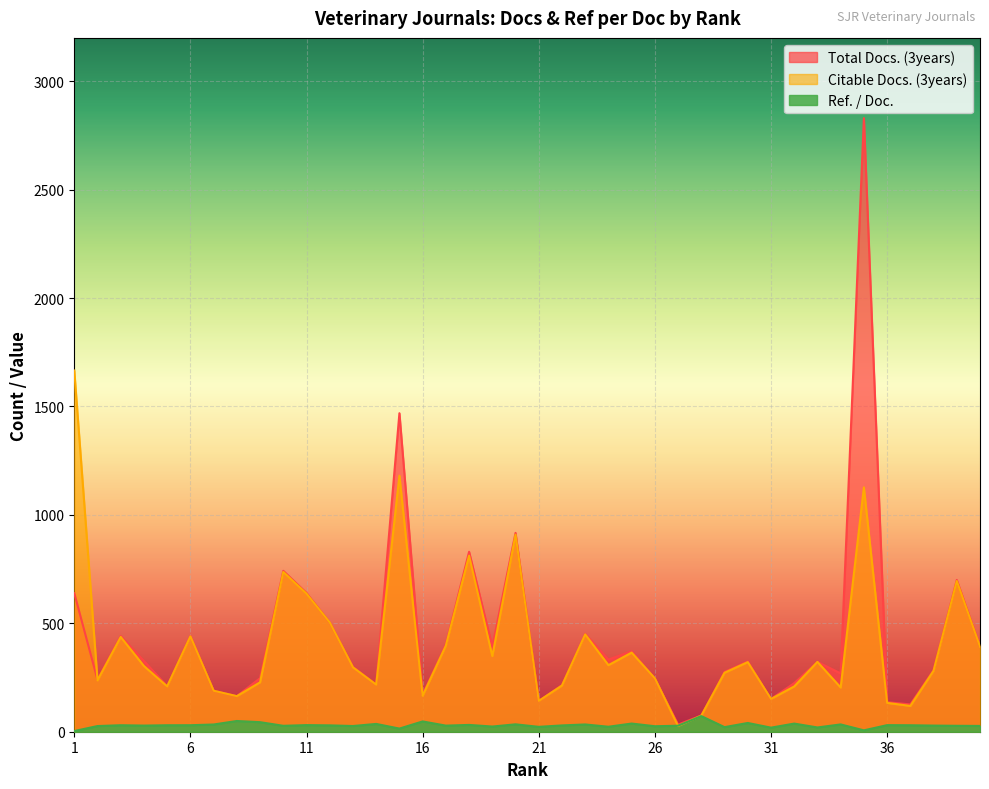

True or false: Total Docs. (3years) has a value of 639.0 at 1.

True